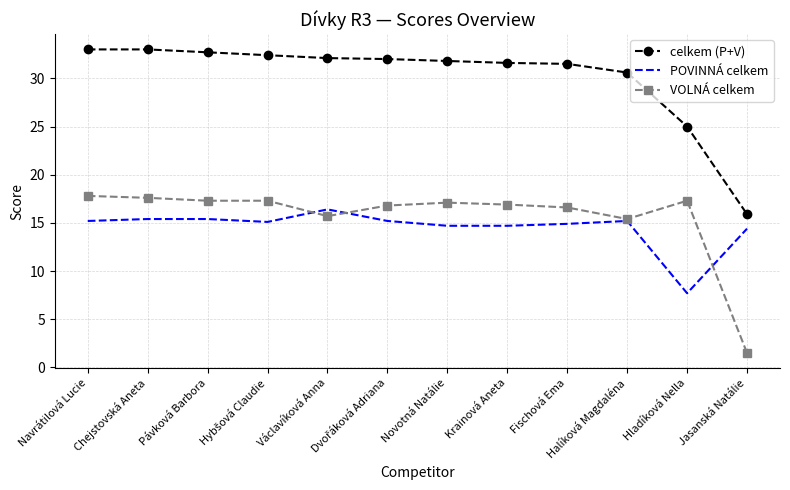

True or false: VOLNÁ celkem has a value of 22.7 at Fischová Ema.

False